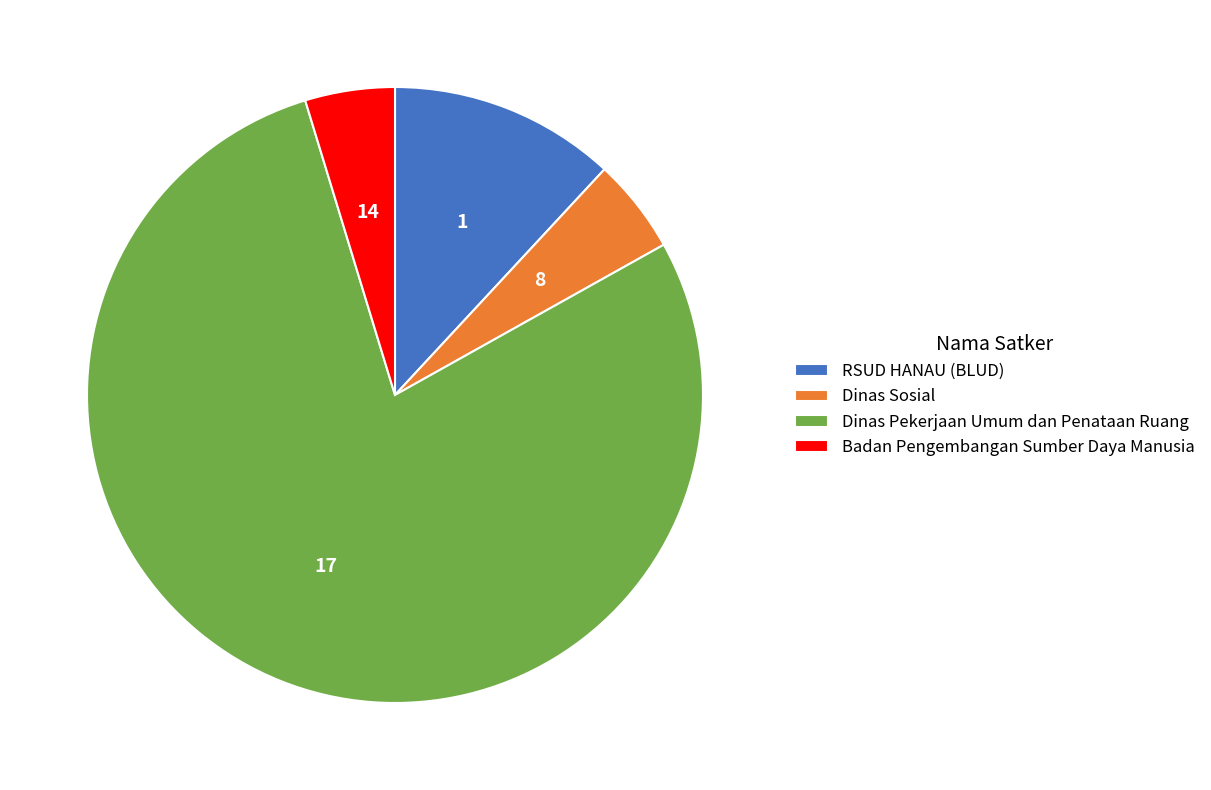

Does any single category account for the majority?

Yes